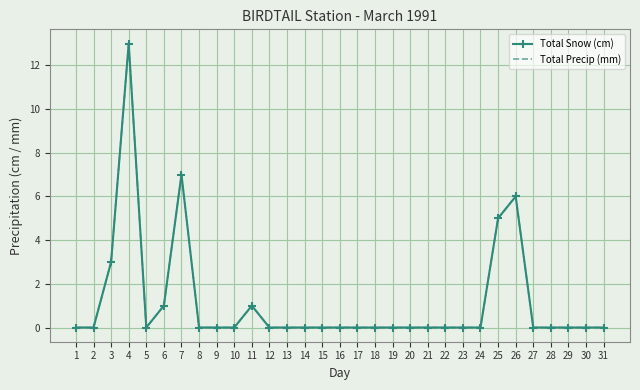

What is the sum of all Total Snow (cm) values?

36